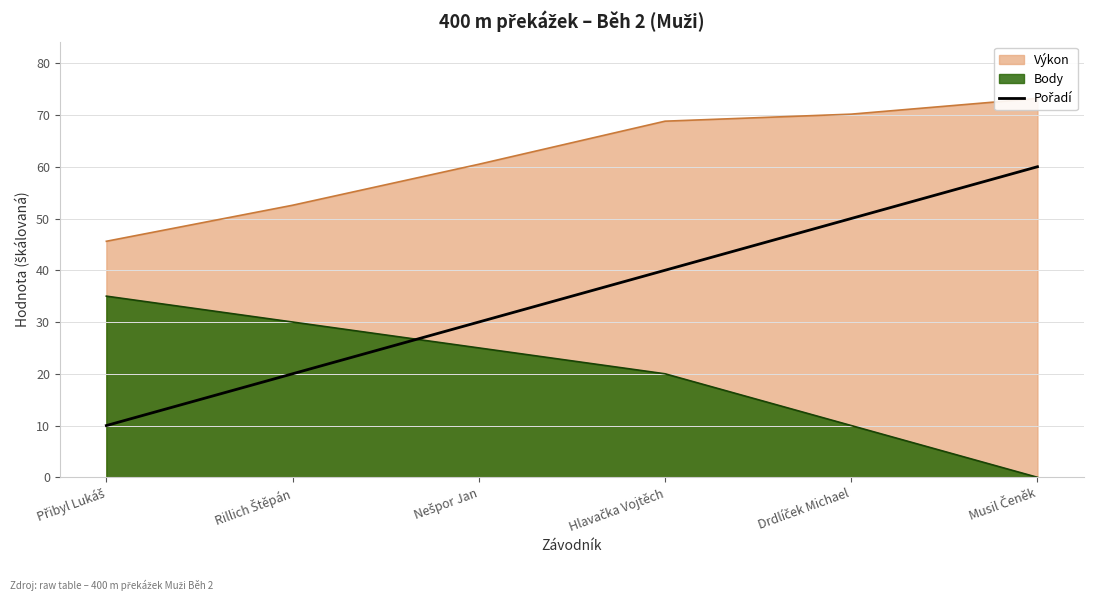

Rank the categories by value from highest to lowest.

Musil Čeněk, Drdlíček Michael, Hlavačka Vojtěch, Nešpor Jan, Rillich Štěpán, Přibyl Lukáš